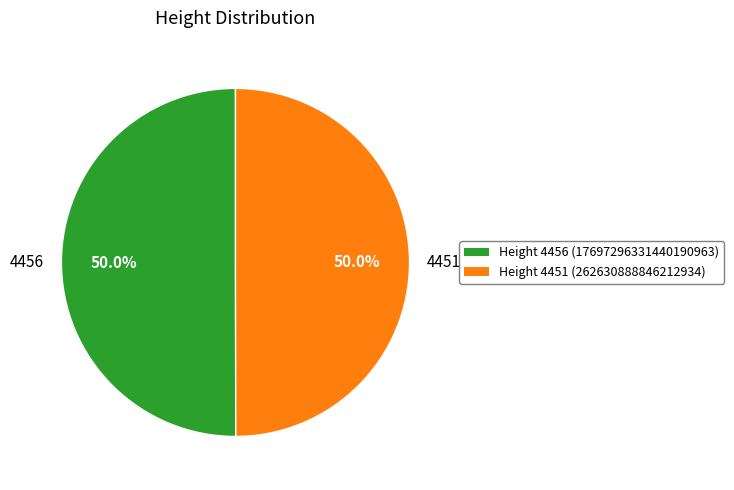

What percentage do 4451 and 4456 together represent?

100.0%